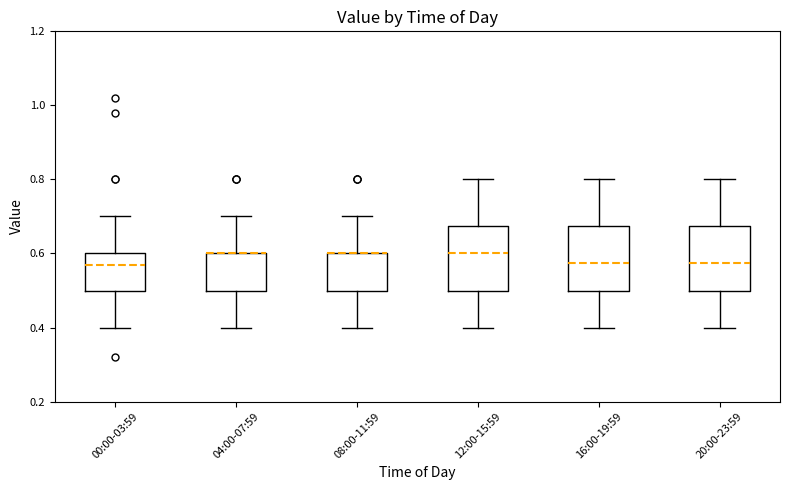

Reading left to right, transcribe this box plot: for each box, give where its median line is, the range the box spans, and where its two whiskers end, as read against the y-axis. The values are not printed on the chart, so give them approximately, as read against the axis.

00:00-03:59: median 0.58, box 0.50 to 0.60, whiskers 0.40 to 0.70
04:00-07:59: median 0.60 (drawn on the box's upper edge), box 0.50 to 0.60, whiskers 0.40 to 0.70
08:00-11:59: median 0.60 (drawn on the box's upper edge), box 0.50 to 0.60, whiskers 0.40 to 0.70
12:00-15:59: median 0.60, box 0.50 to 0.68, whiskers 0.40 to 0.80
16:00-19:59: median 0.58, box 0.50 to 0.68, whiskers 0.40 to 0.80
20:00-23:59: median 0.58, box 0.50 to 0.68, whiskers 0.40 to 0.80